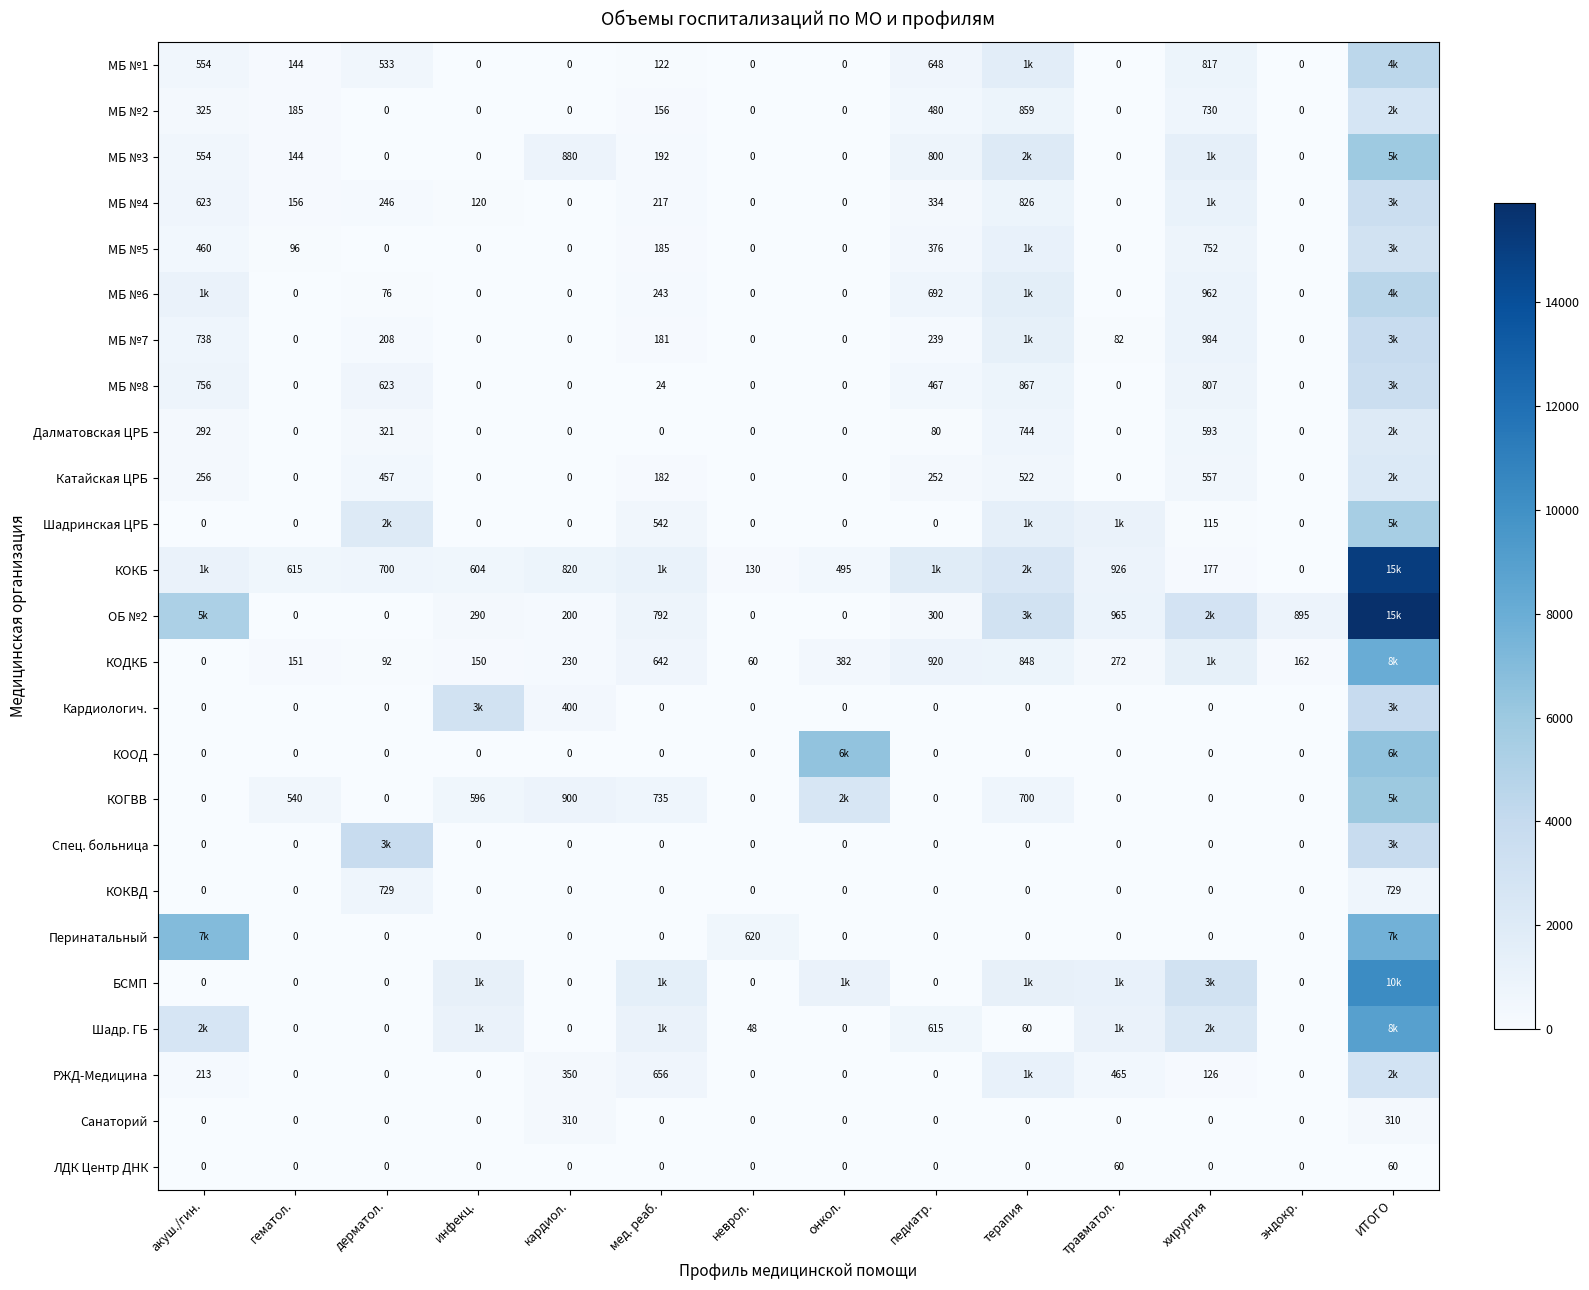

How many series are shown in this chart?

25